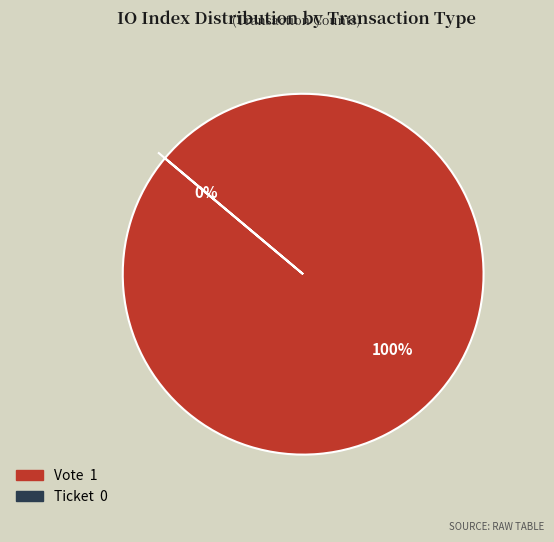

To the nearest percent, what is the combined percentage of Vote and Ticket?

100%